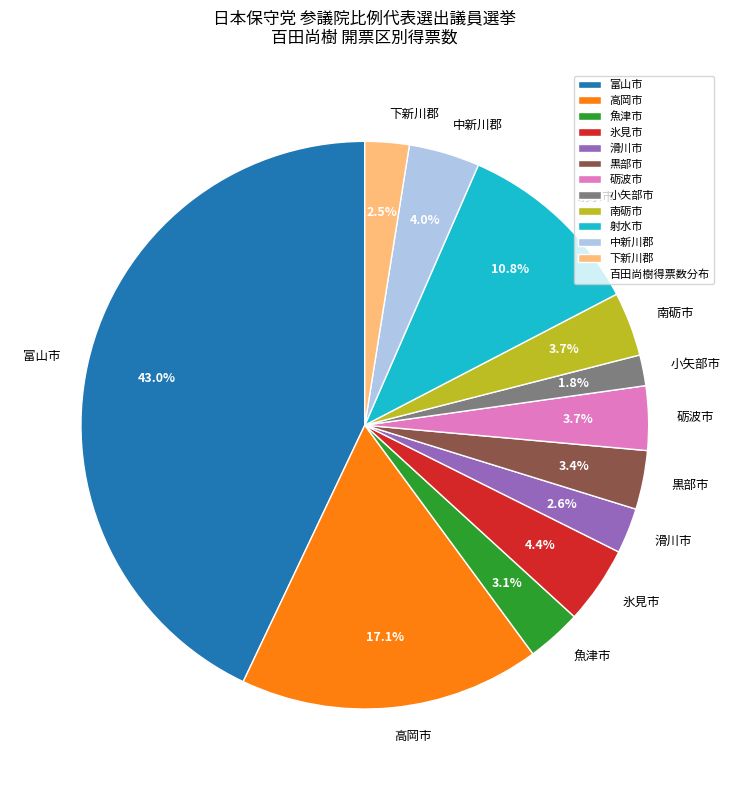

What is the smallest slice in the pie chart?

小矢部市